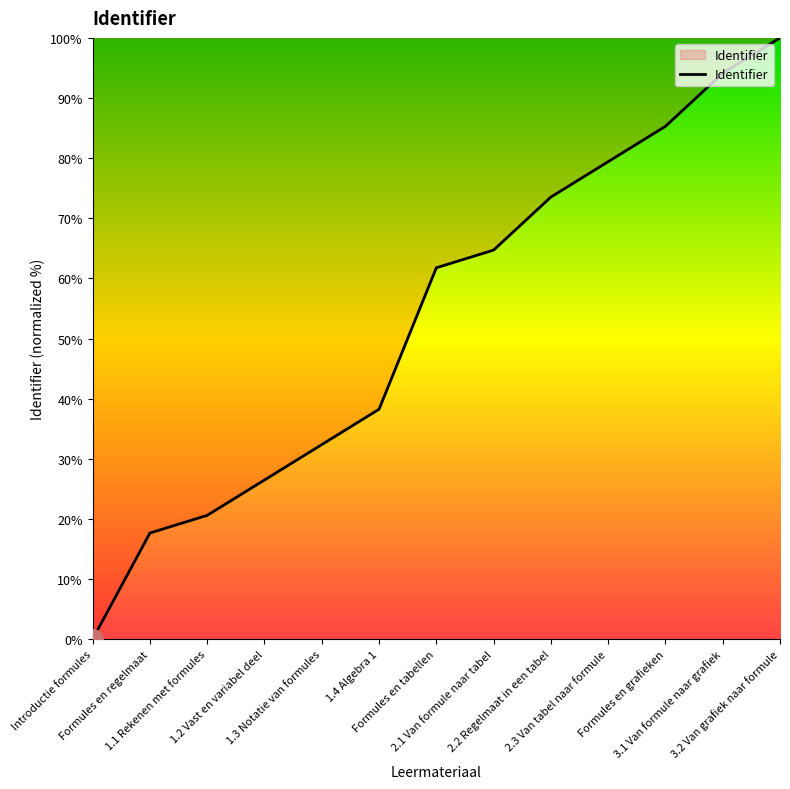

Between 2.1 Van formule naar tabel and 1.4 Algebra 1, which is larger?

2.1 Van formule naar tabel